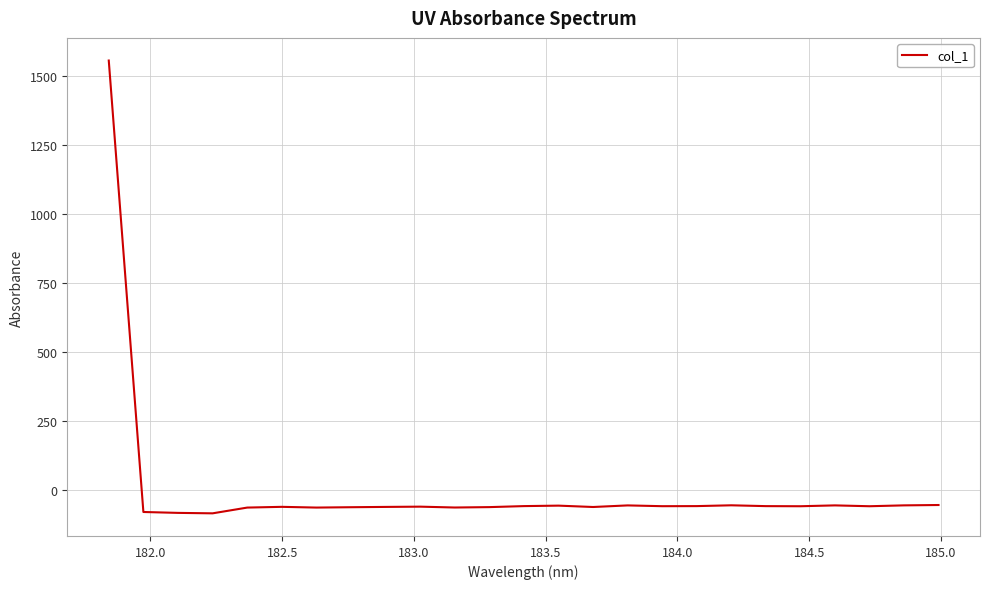

What is the maximum value shown in the chart?

1556.0